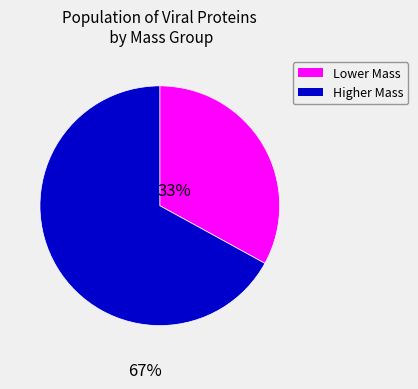

Does any single category account for the majority?

Yes